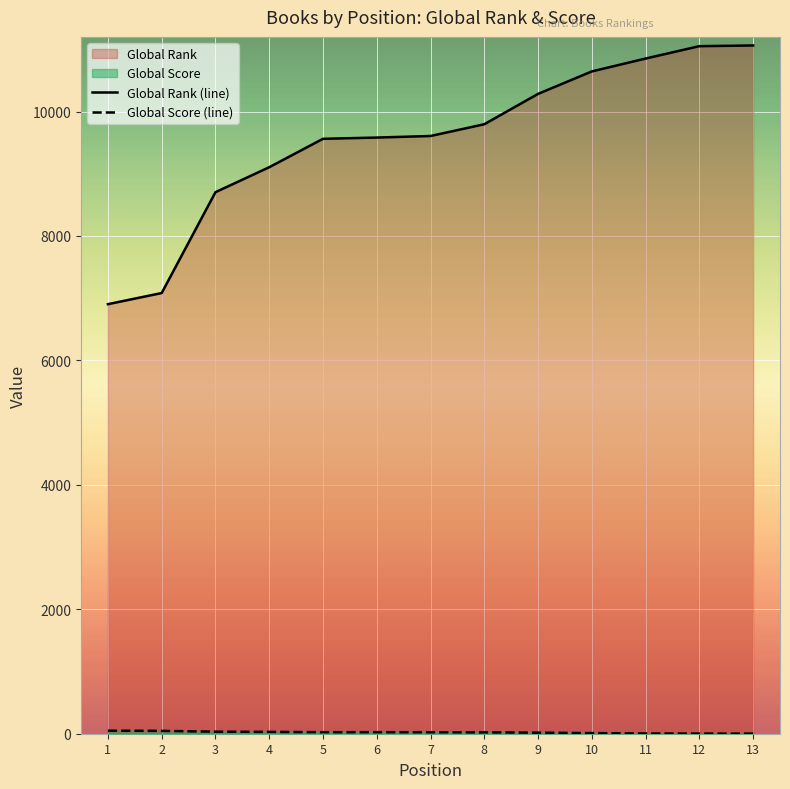

Rank the categories by Global Rank (line) value from highest to lowest.

13, 12, 11, 10, 9, 8, 7, 6, 5, 4, 3, 2, 1